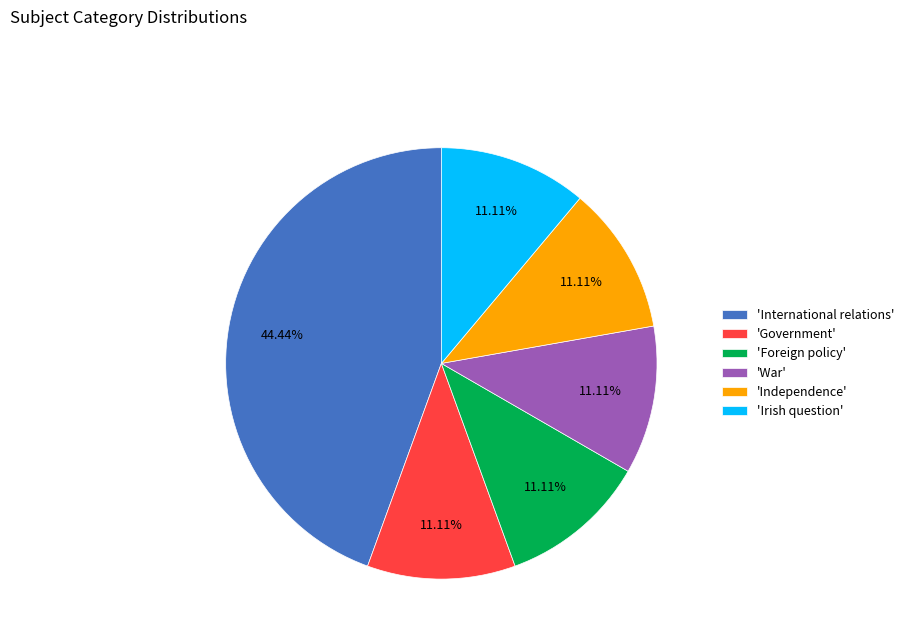

Is there any slice that represents more than half of the pie?

No